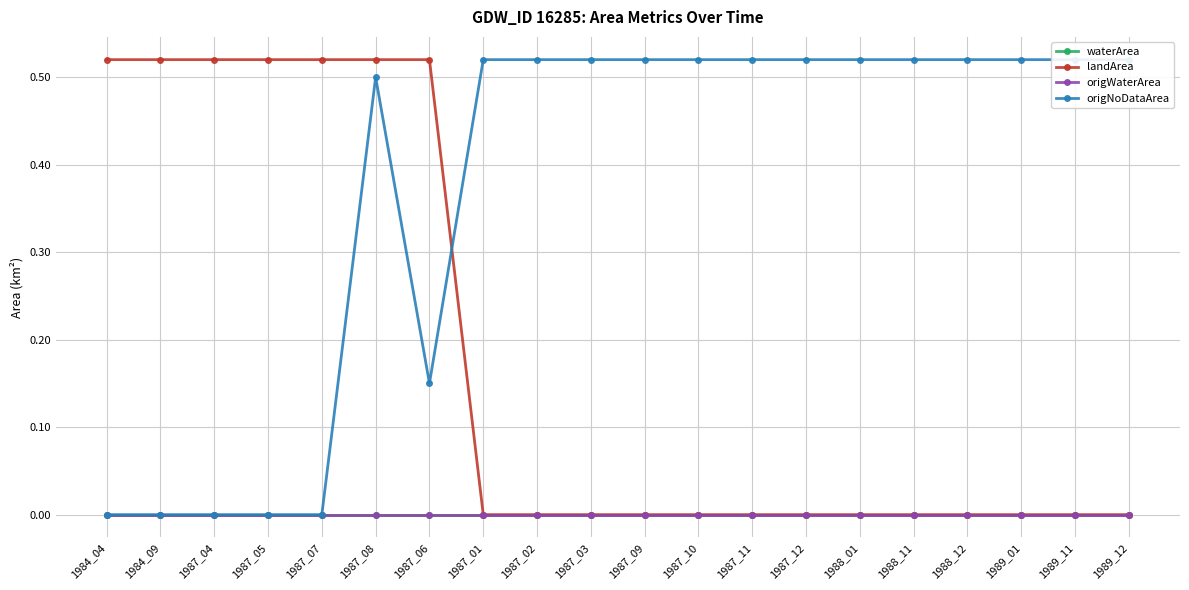

Is this an area chart (filled region under the line)?

No